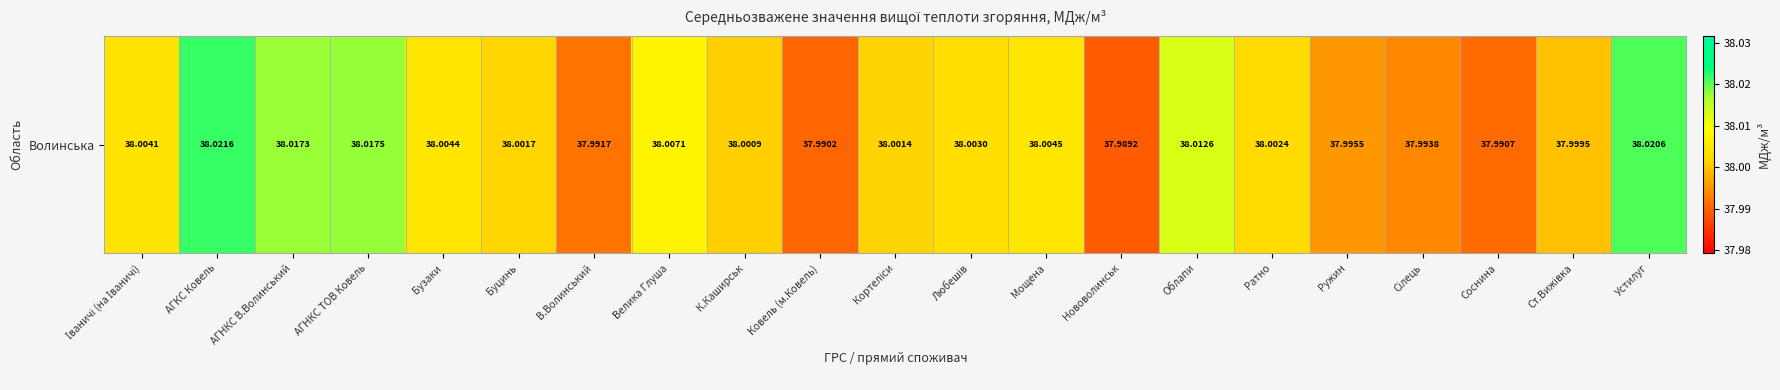

Where is the data nearest to the value 38?

Ст.Вижівка